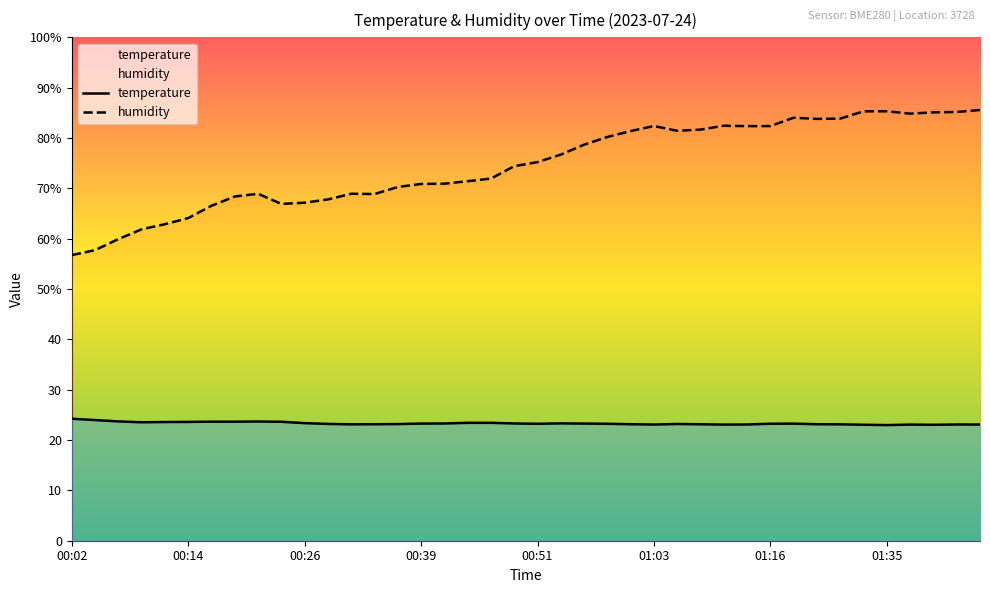

What is the highest value of the humidity series?

85.6